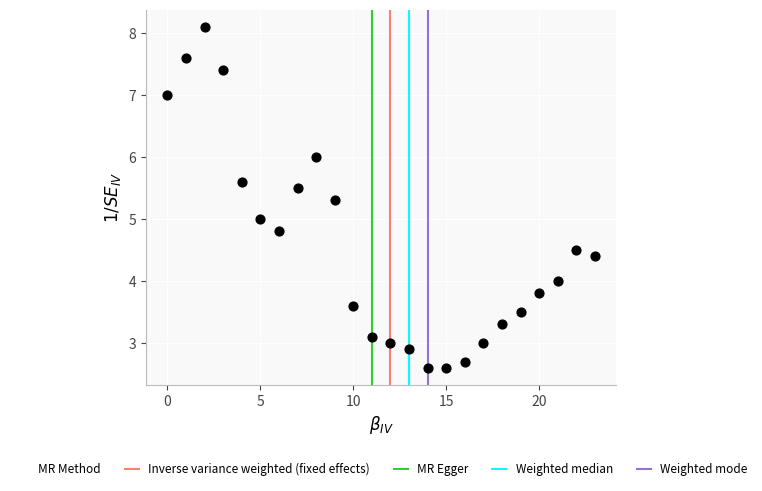

What is the range of Y values (max minus min)?

5.5